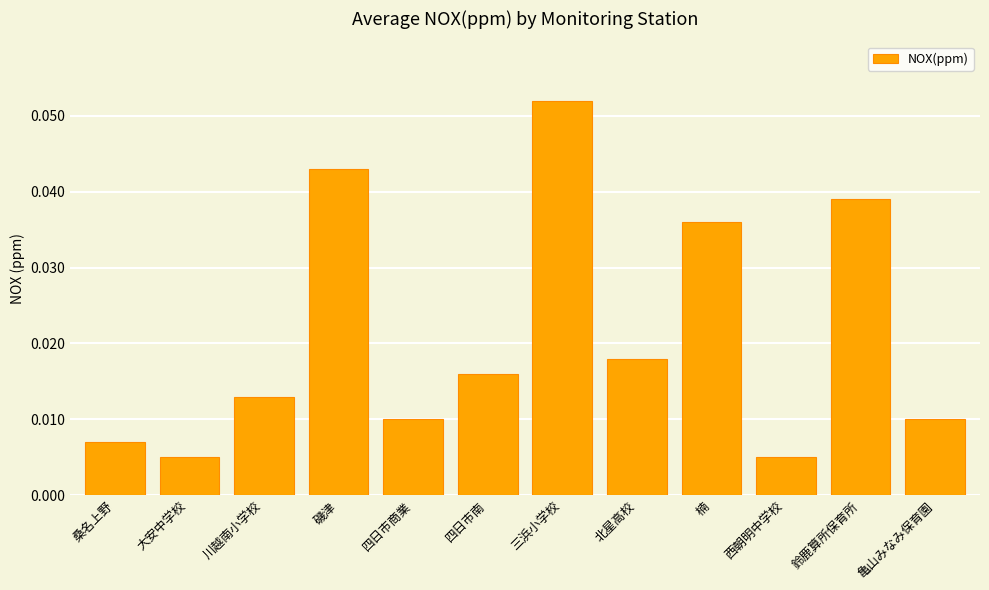

Which category has the highest value across all series?

三浜小学校